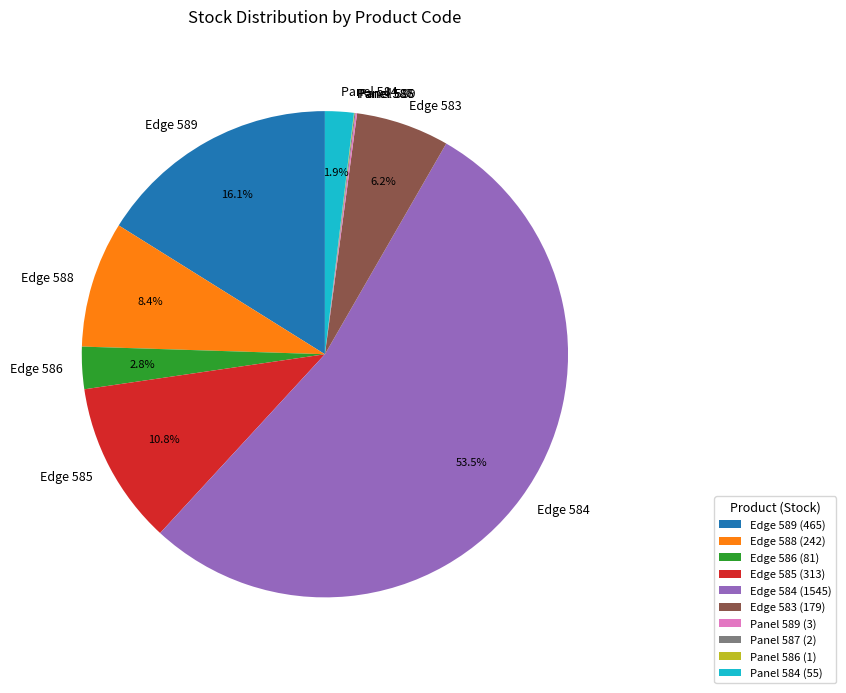

Approximately how many times larger is the value at Edge 589 compared to Panel 584?

8.5